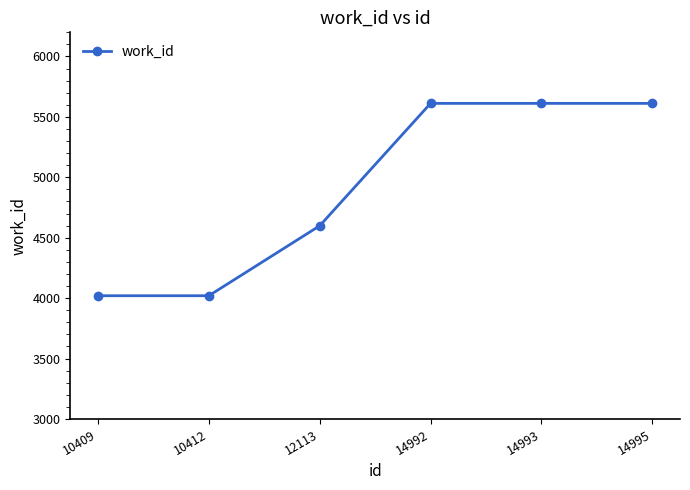

The value at 12113 is 4599. True or false?

True